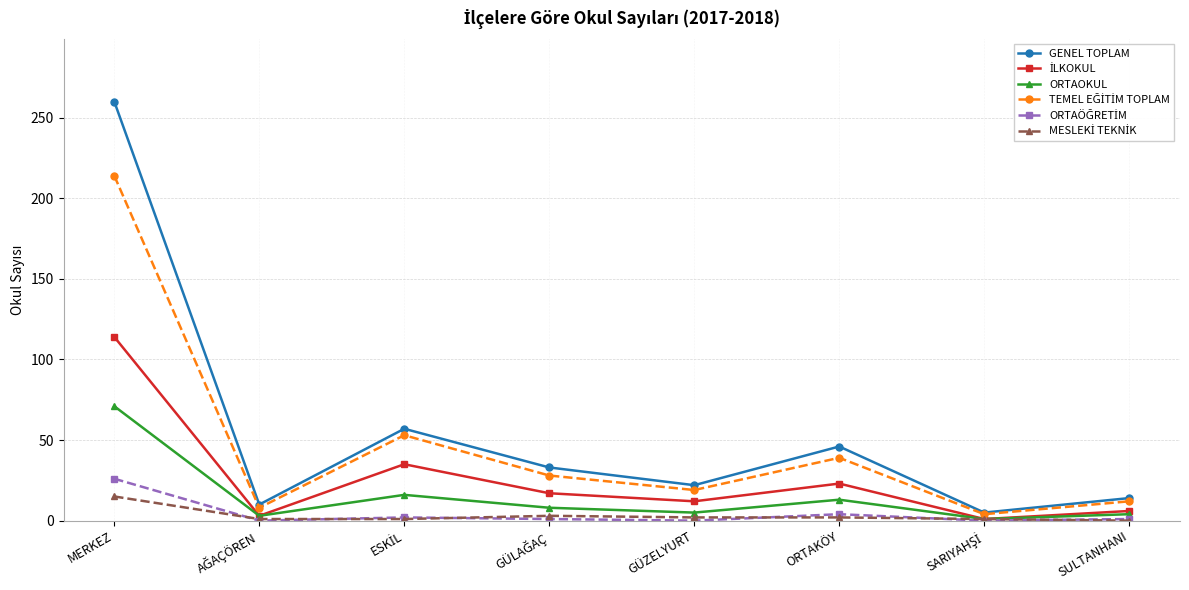

True or false: GENEL TOPLAM has a value of 25 at SULTANHANI.

False